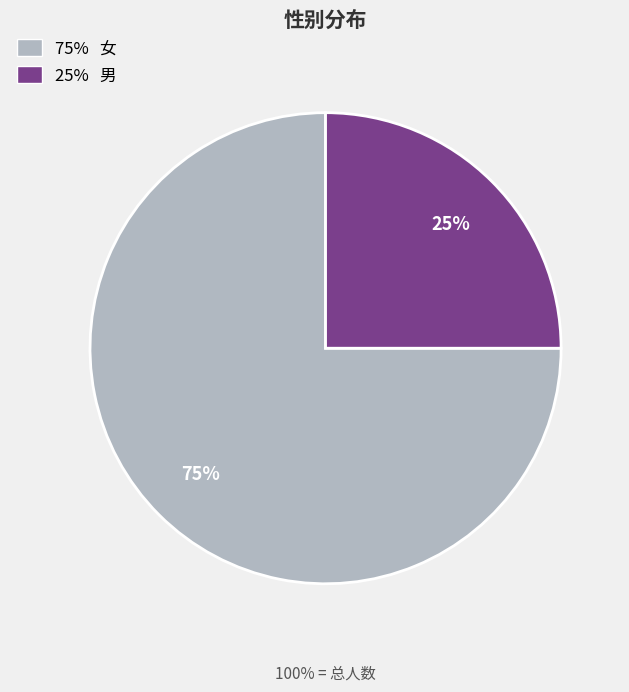

The 25% 男 slice represents 36% of the pie. True or false?

False